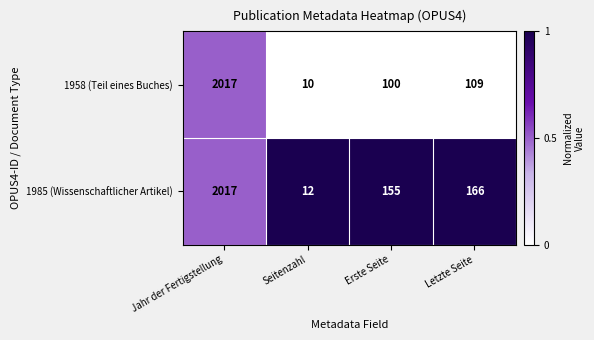

Rank the series at Erste Seite from lowest to highest value.

1958 (Teil eines Buches), 1985 (Wissenschaftlicher Artikel)